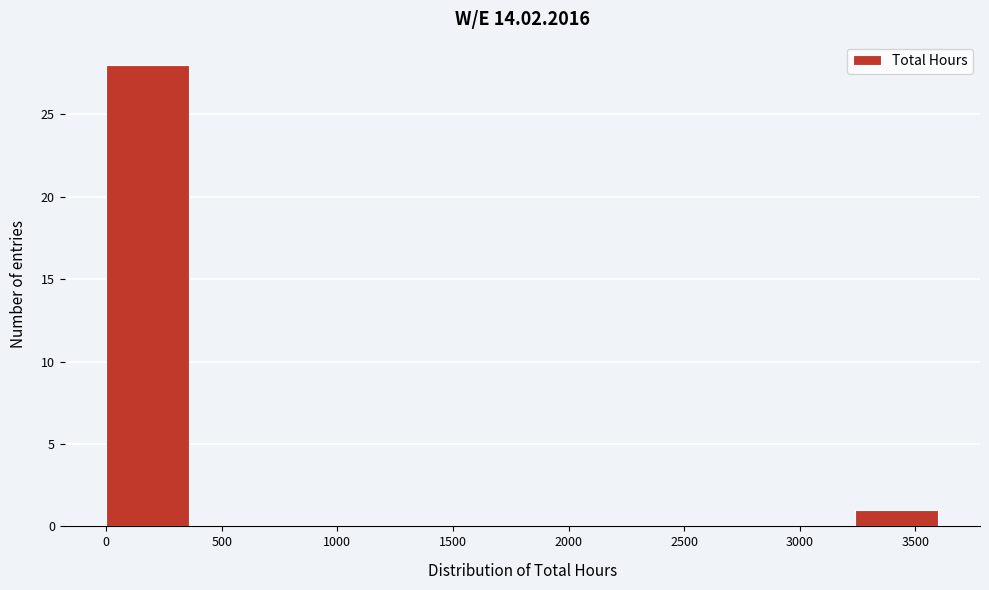

Which range on the x-axis has the tallest bar?

0 to 360